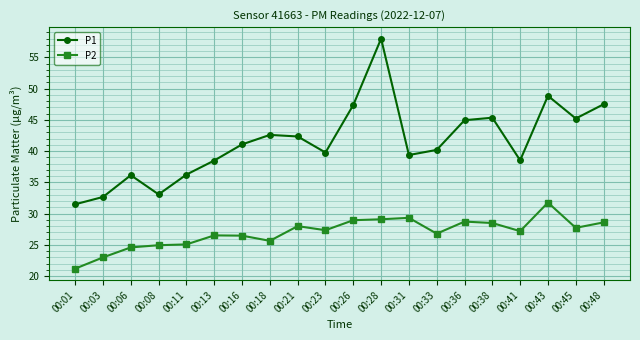

What is the value of the P1 point at the 13th from the left?

39.4